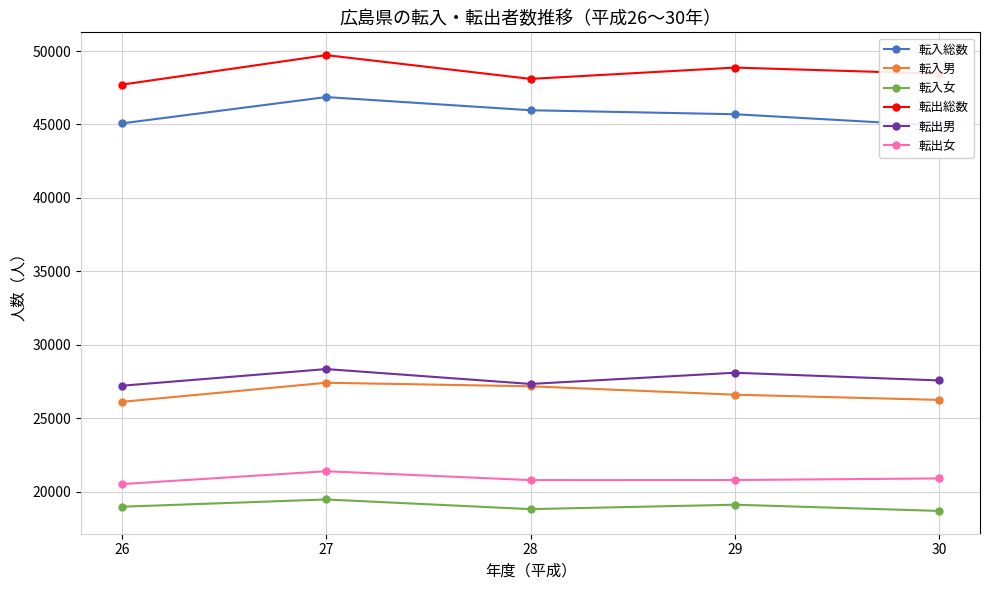

What is the smallest value displayed?

18677